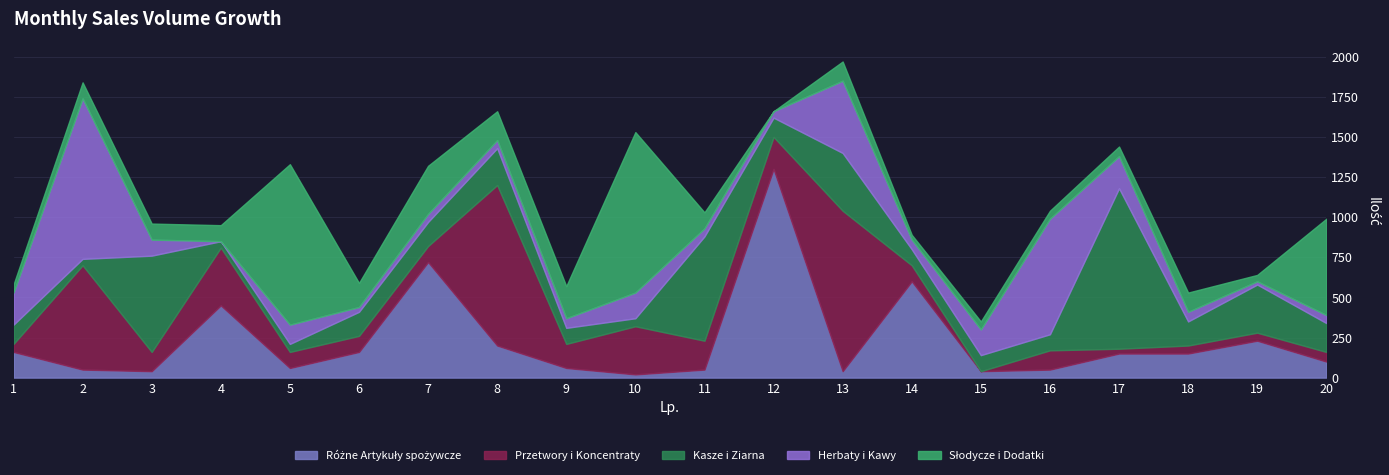

Between 5 and 16, which series saw the biggest shift?

Słodycze i Dodatki